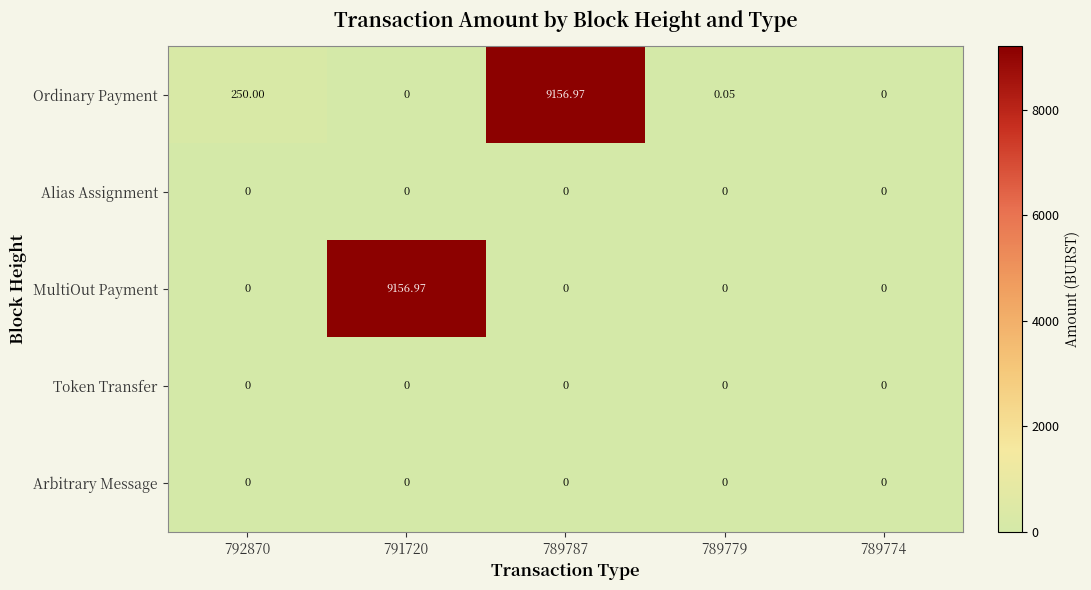

What is the total value across all series at 791720?

9157.0